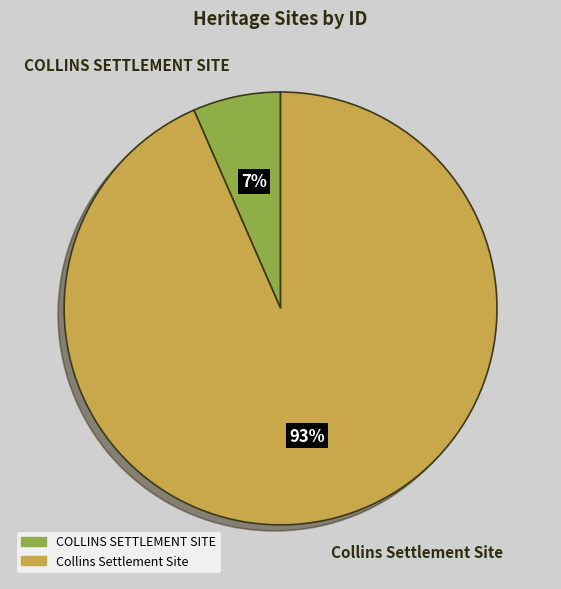

Do Collins Settlement Site and COLLINS SETTLEMENT SITE together represent more than half of the pie?

Yes